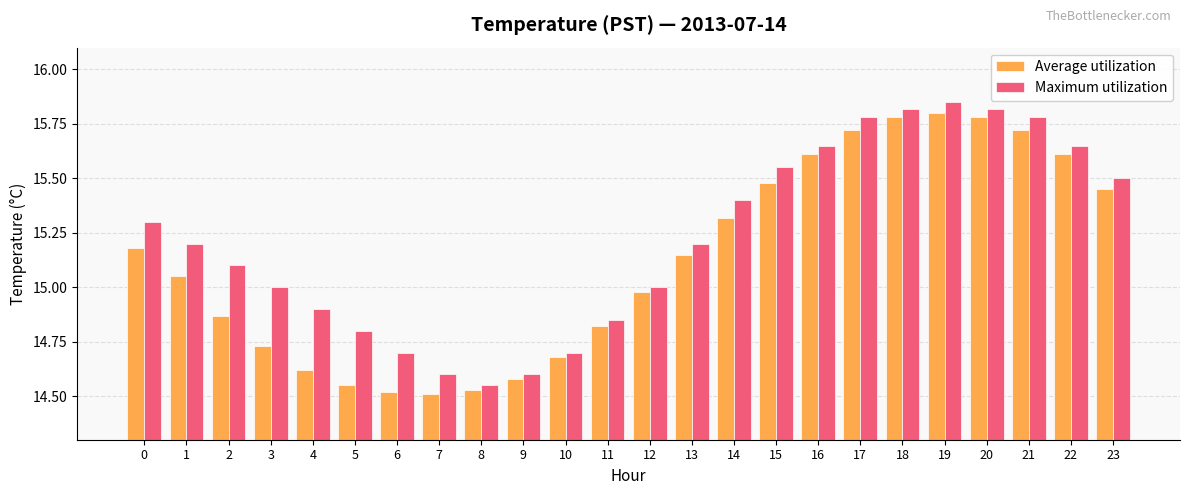

At which category is the sum across all series the highest?

19